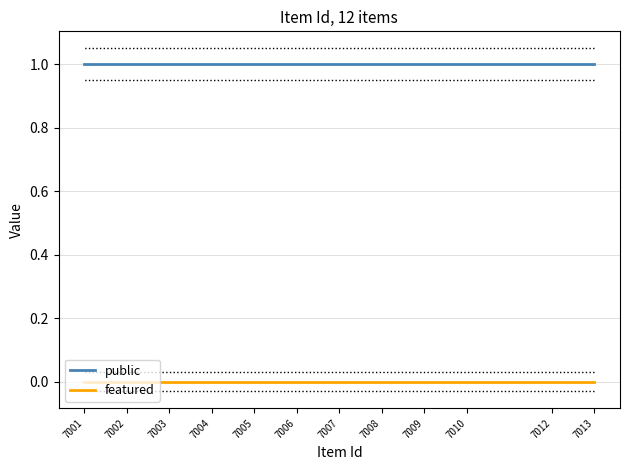

What is the average value of the public series?

1